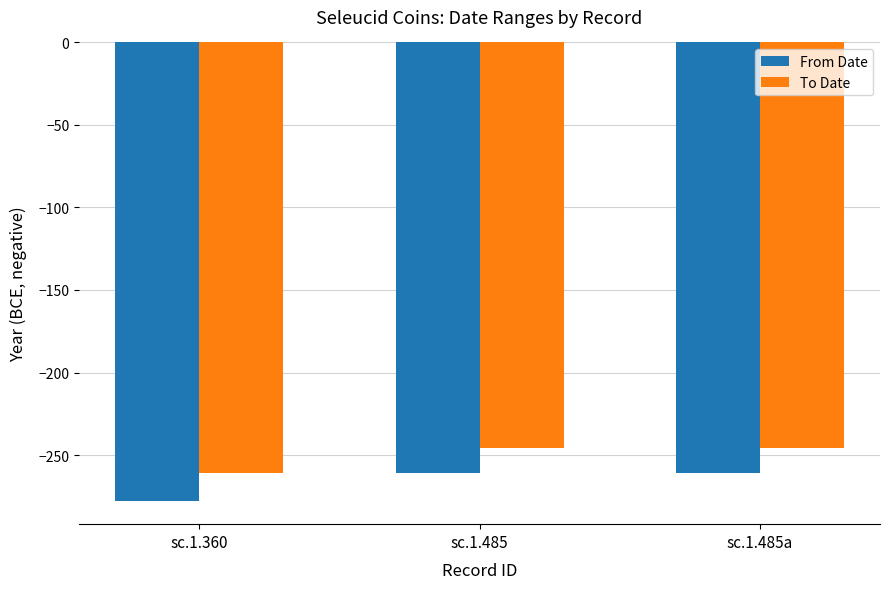

What is the difference between the maximum and minimum values in the From Date series?

17